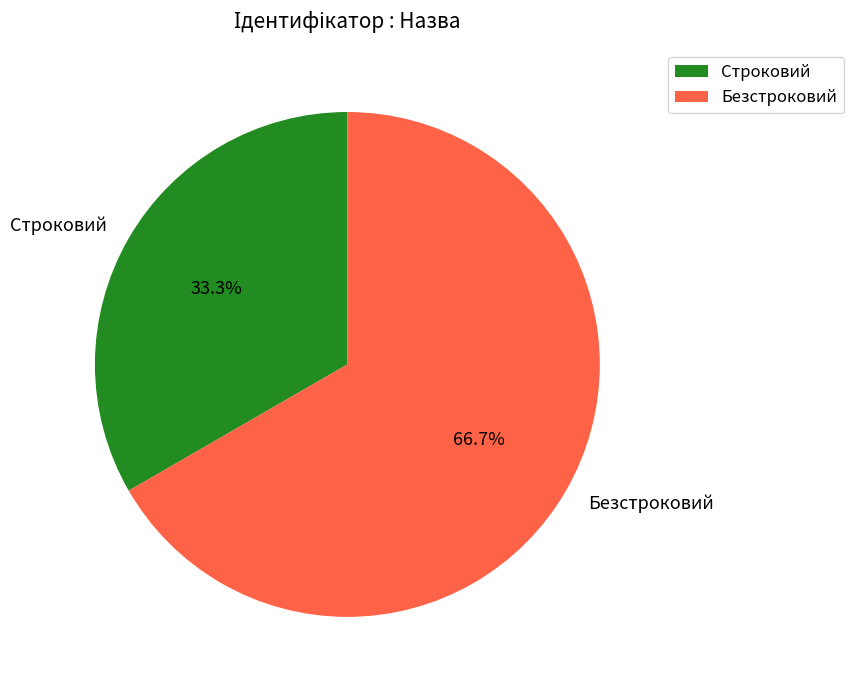

Is there a majority slice in this chart?

Yes